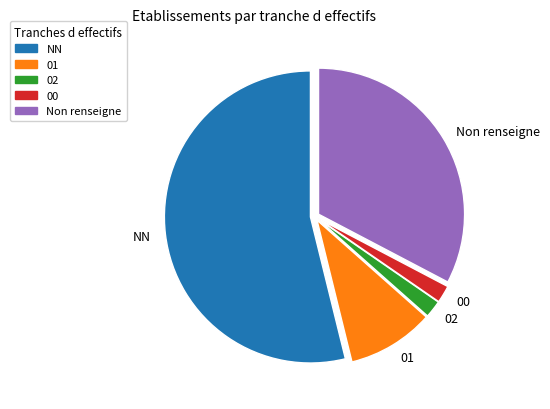

Do 02 and NN together represent more than half of the pie?

Yes